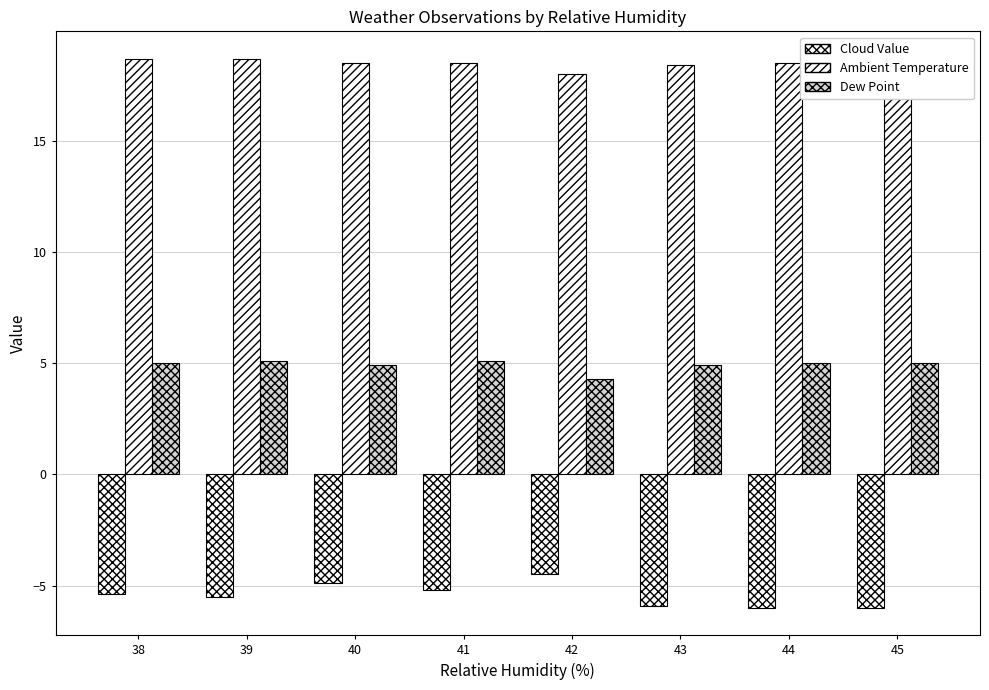

Reading left to right, what are all the values shown in this chart?

Cloud Value: -5.4	-5.5	-4.9	-5.2	-4.5	-5.9	-6.0	-6.0
Ambient Temperature: 18.7	18.7	18.5	18.5	18.0	18.4	18.5	18.5
Dew Point: 5.0	5.1	4.9	5.1	4.3	4.9	5.0	5.0